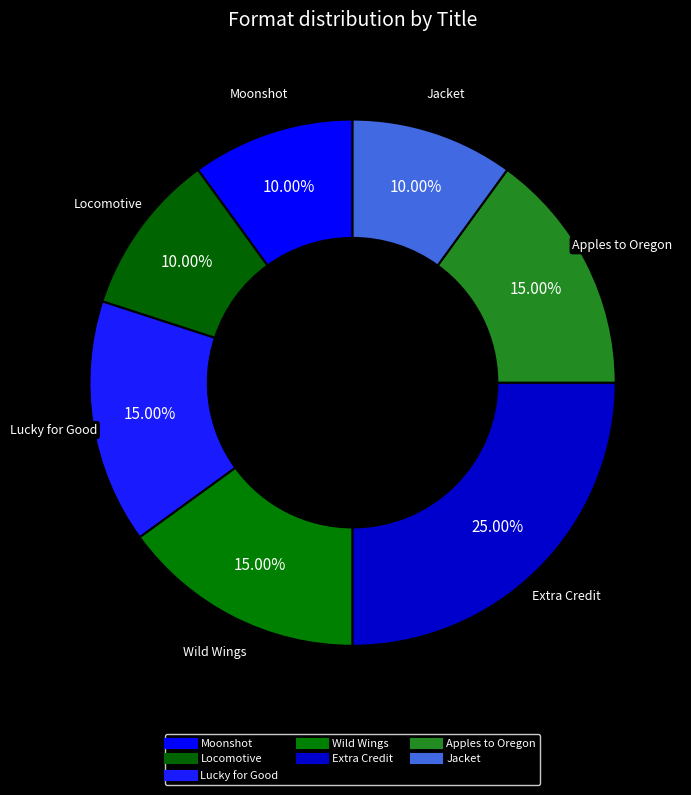

Count the number of slices in the pie.

7